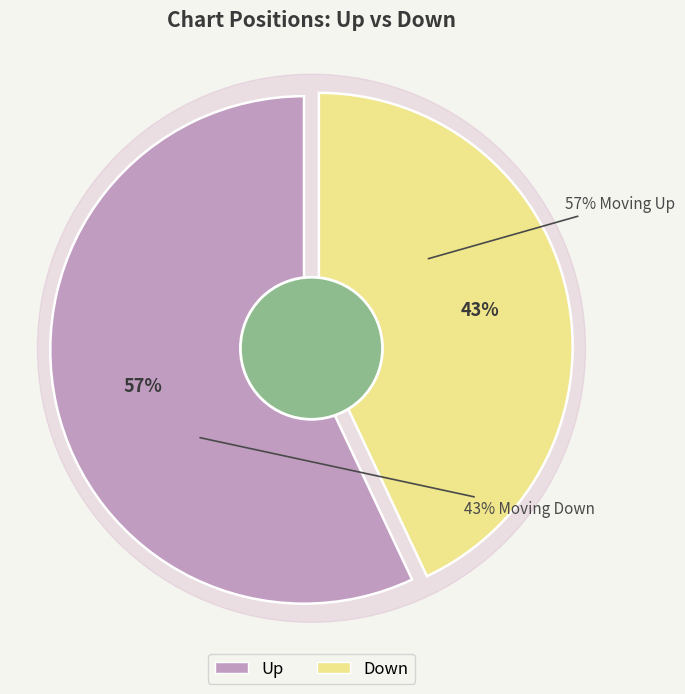

What is the change in value from Up to Down?

-14